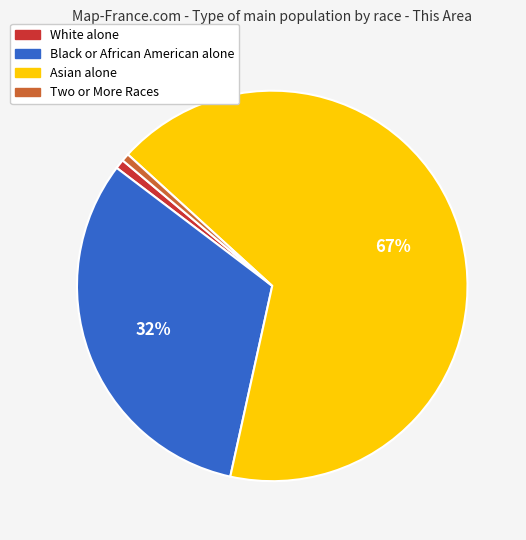

Does White alone account for over 50% of the chart?

No